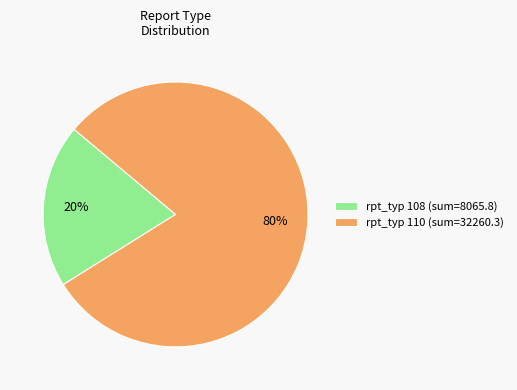

Is the sum of rpt_typ 108 (sum=8065.8) and rpt_typ 110 (sum=32260.3) greater than half?

Yes